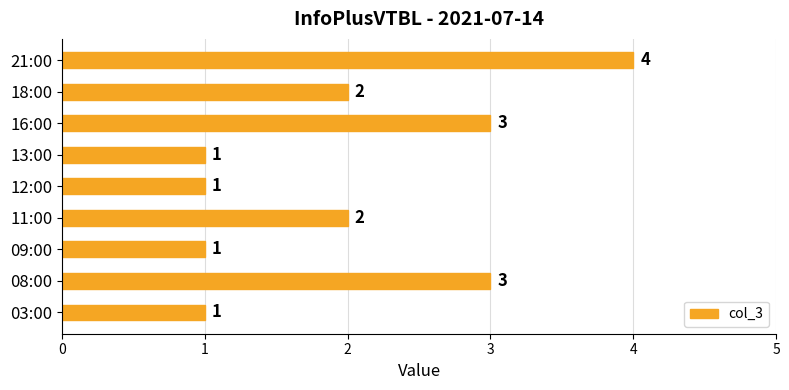

What value does the data have at 08:00?

3